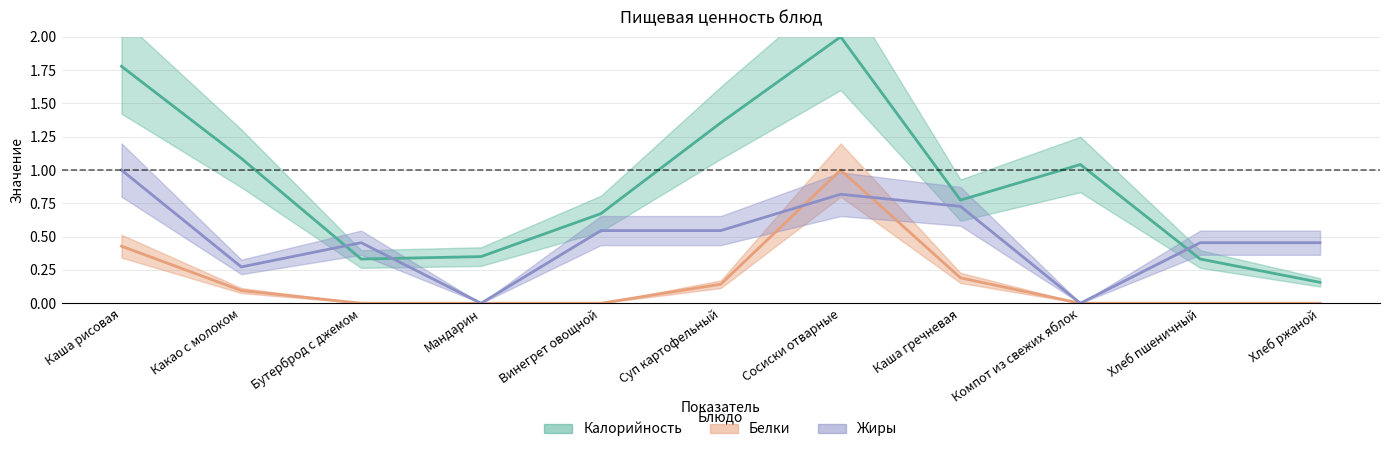

Which series has the largest total across all categories?

Калорийность